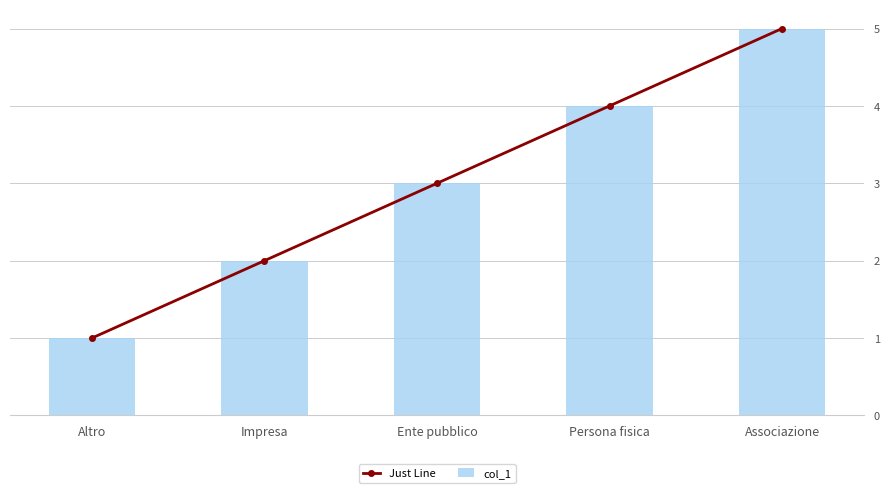

How many data points in Just Line are above 3?

2